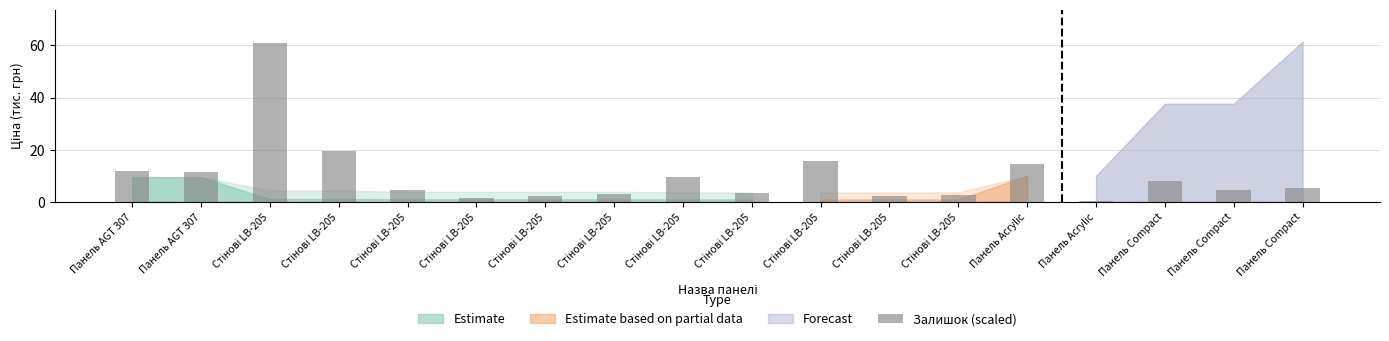

Are the bars horizontal?

No